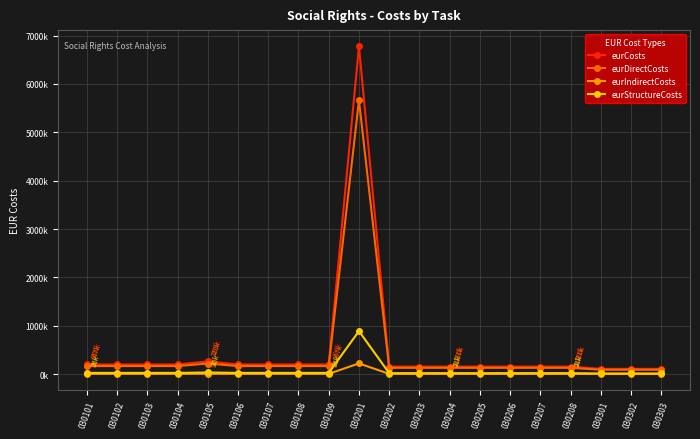

What are all the series names shown in the legend?

eurCosts, eurDirectCosts, eurIndirectCosts, eurStructureCosts